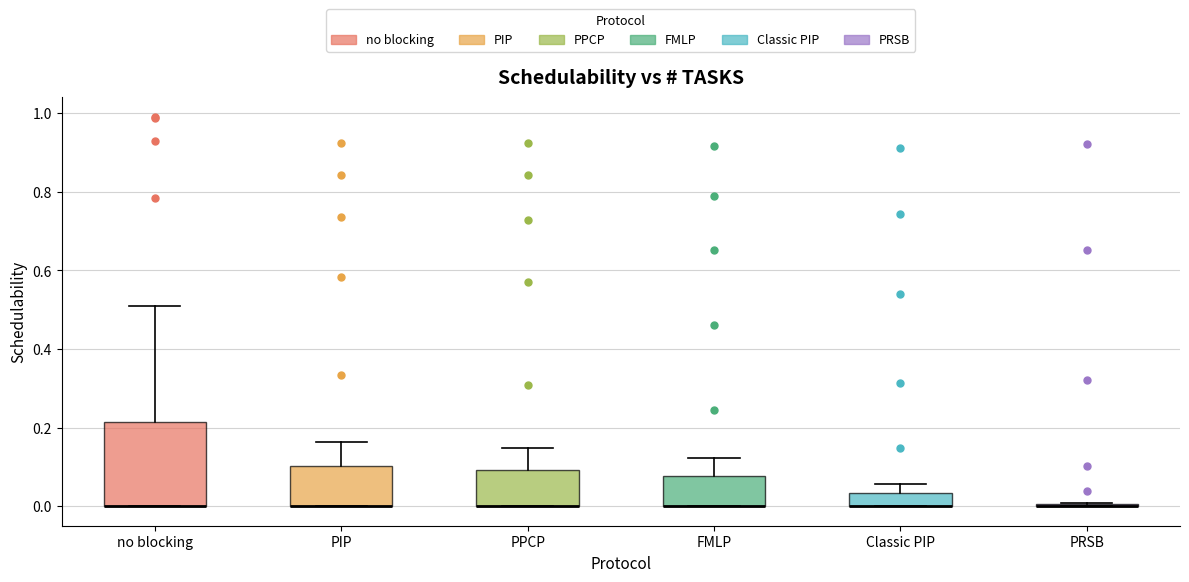

Comparing the boxes themselves (not the whiskers), which one is the tallest?

no blocking